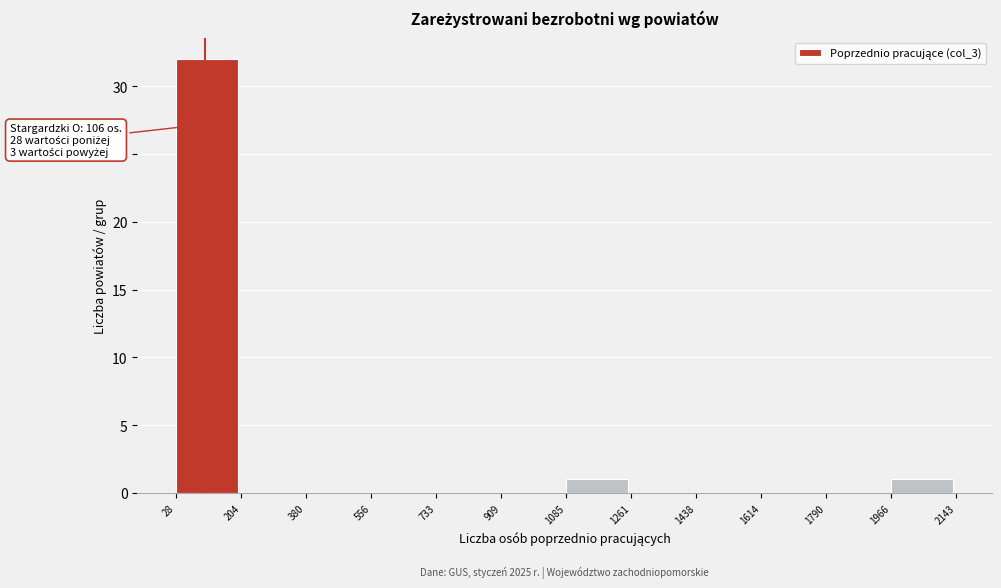

Over which range of the x-axis is the bar tallest?

28 to 204